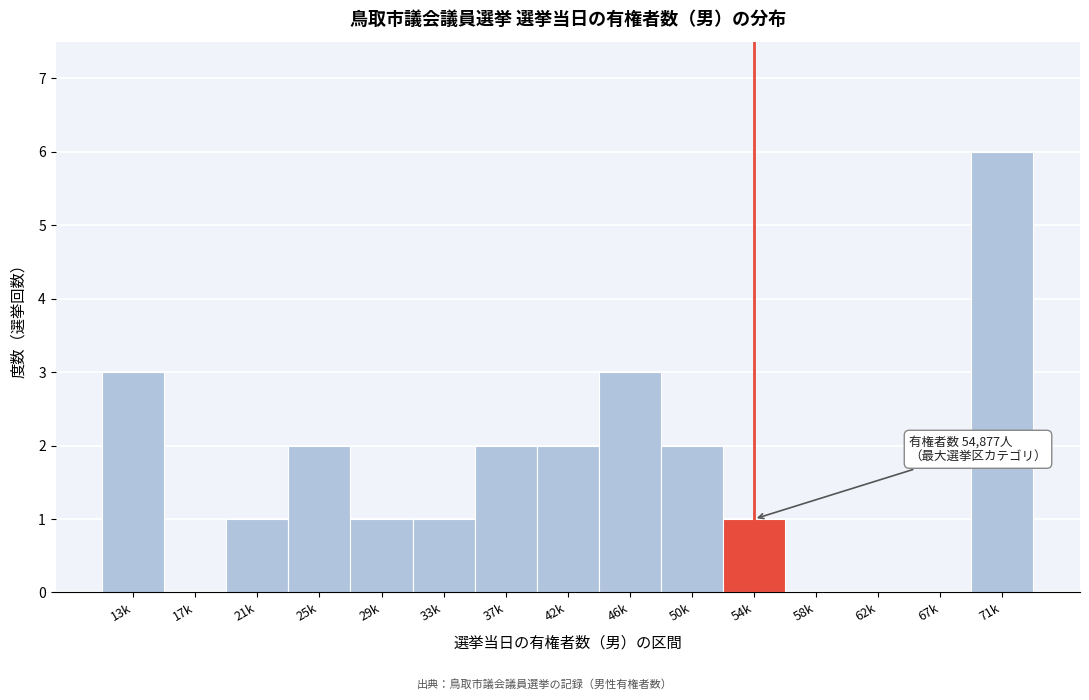

Reading left to right, list all the values displayed in this chart.

13k=3	17k=0	21k=1	25k=2	29k=1	33k=1	37k=2	42k=2	46k=3	50k=2	54k=1	58k=0	62k=0	67k=0	71k=6